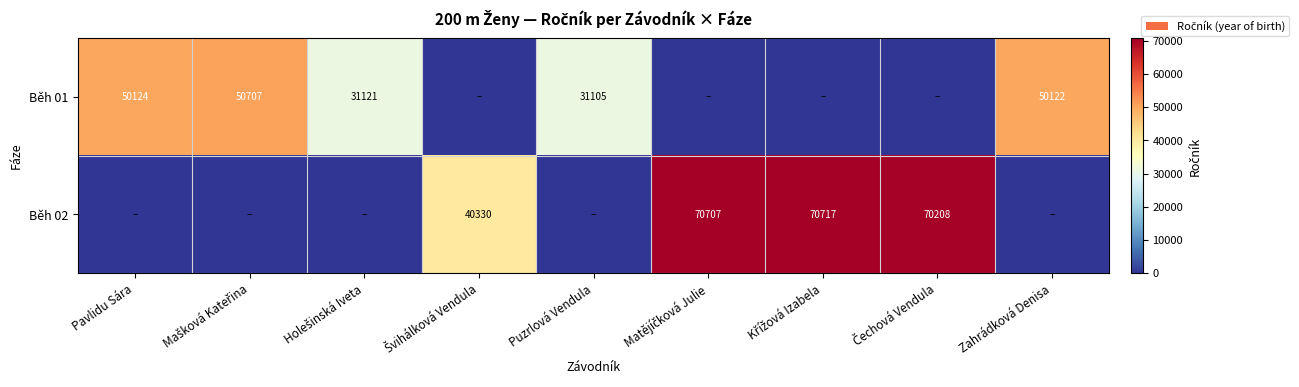

The Běh 01 series shows 31105 at Puzrlová Vendula. True or false?

True